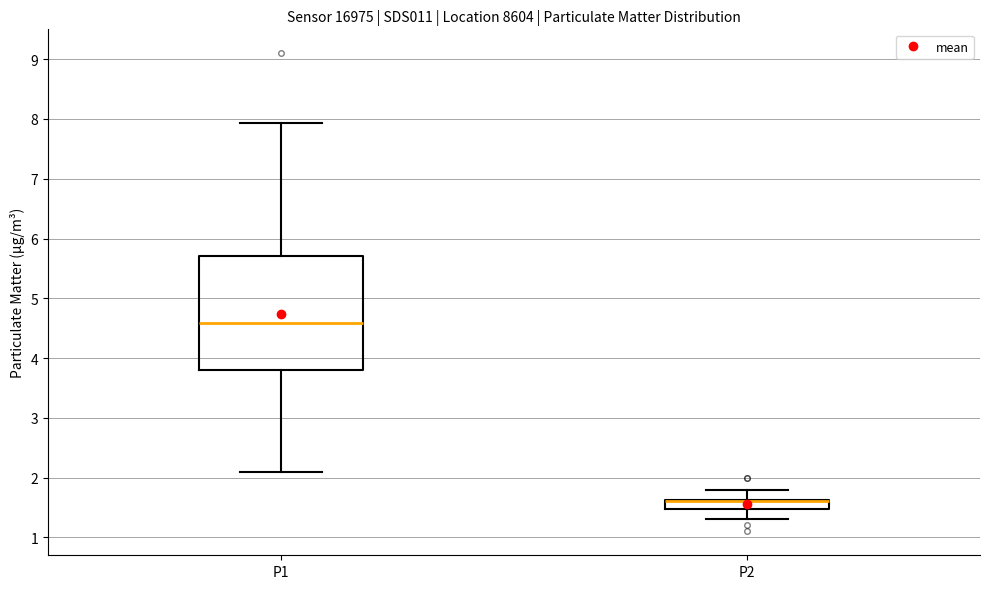

Comparing the boxes themselves (not the whiskers), which one is the tallest?

P1